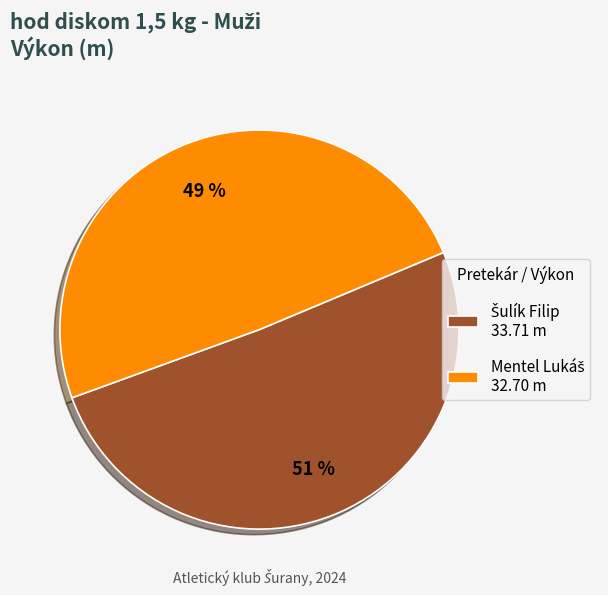

How many slices are in this pie chart?

2